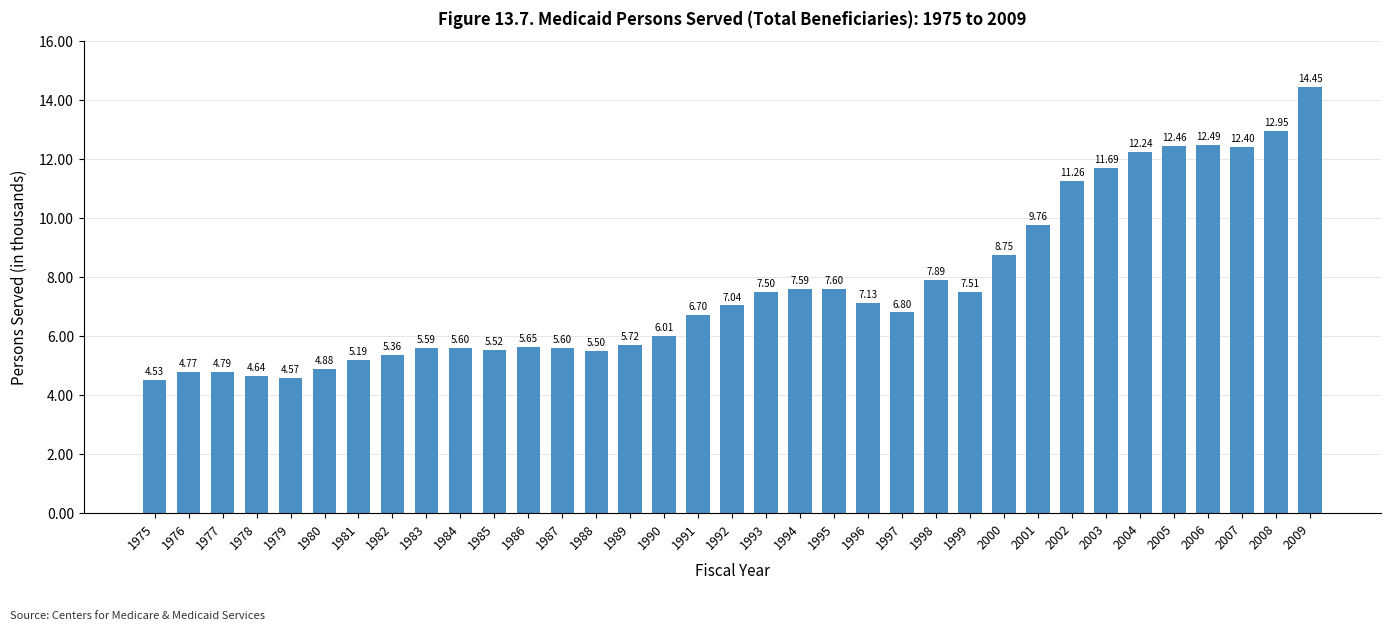

What is the change in value from 1978 to 2004?

+7601